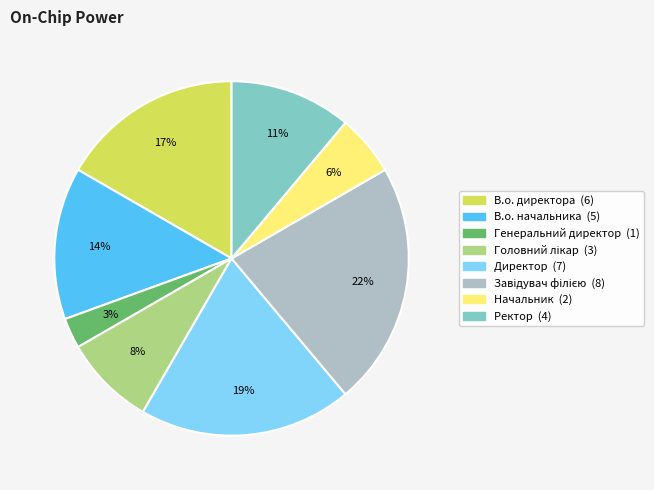

Do Генеральний директор and Начальник together represent more than half of the pie?

No